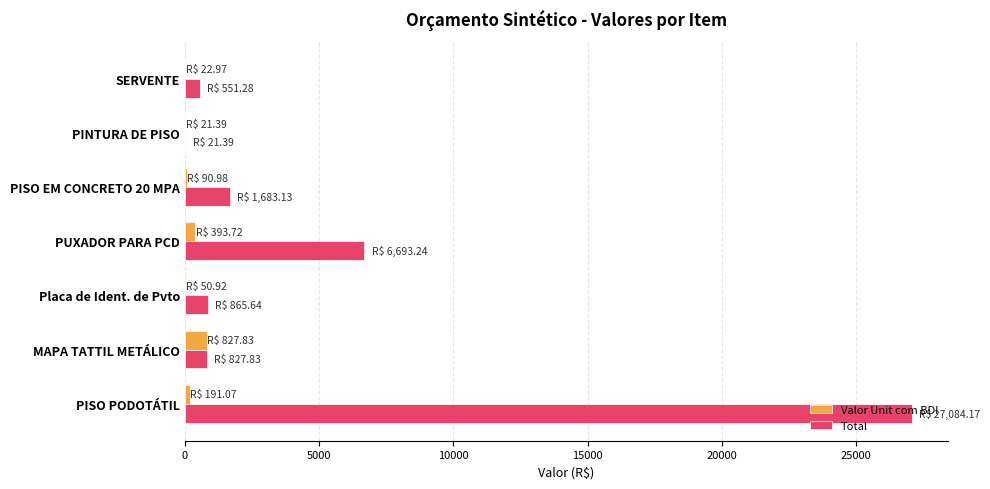

Which series has the widest spread of values?

Total